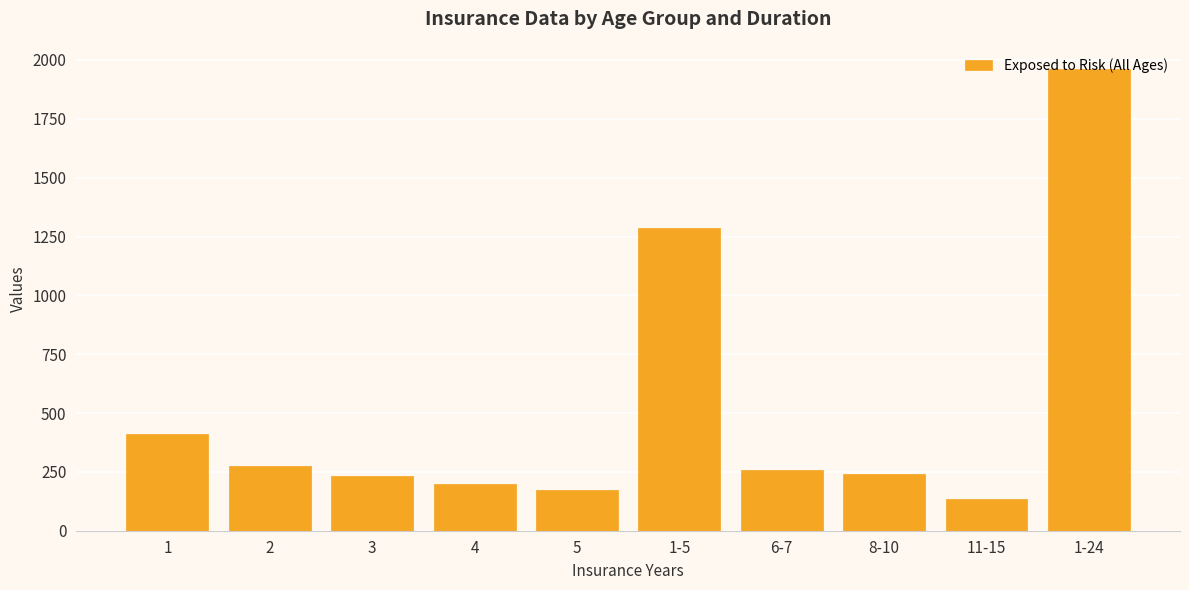

Is it true that the value at 3 is 161?

False